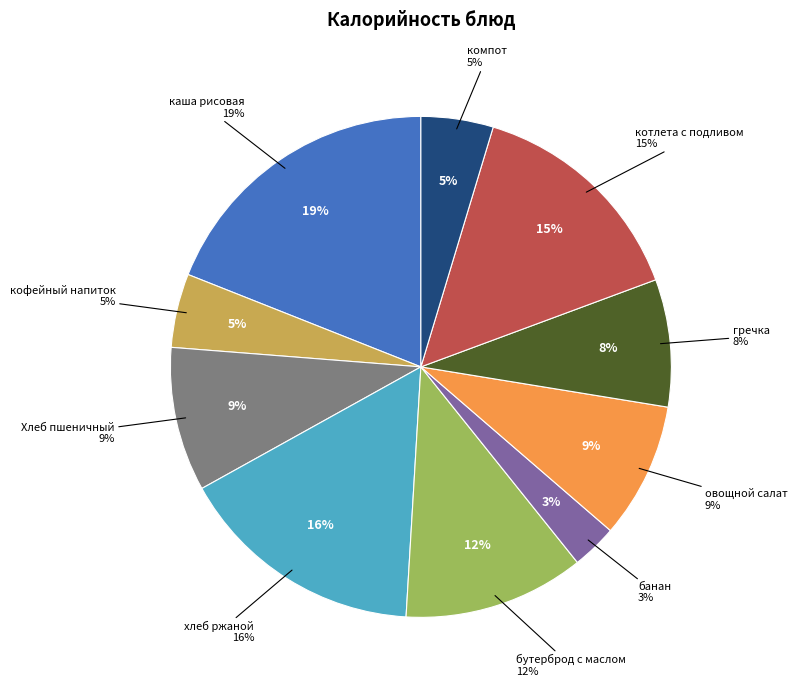

To the nearest percent, what percentage of the pie is Хлеб пшеничный?

9%